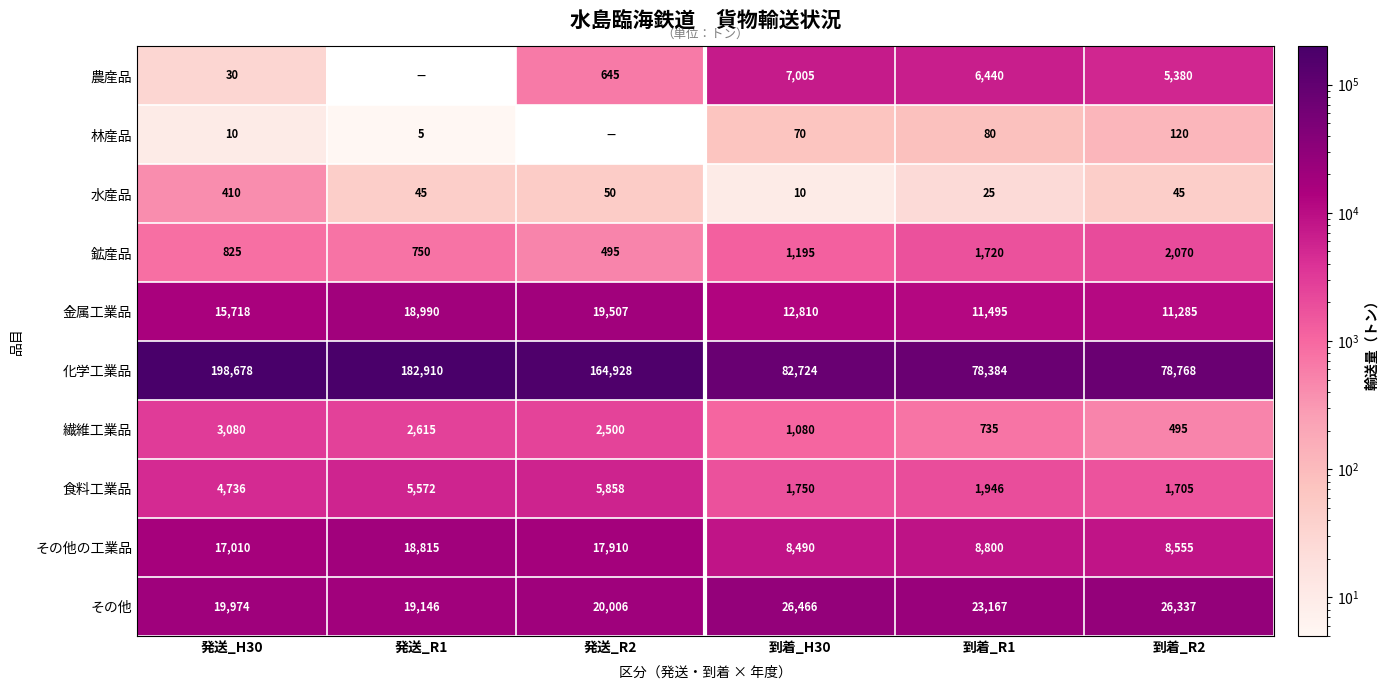

List the labels in order of 金属工業品 value, largest first.

発送_R2, 発送_R1, 発送_H30, 到着_H30, 到着_R1, 到着_R2